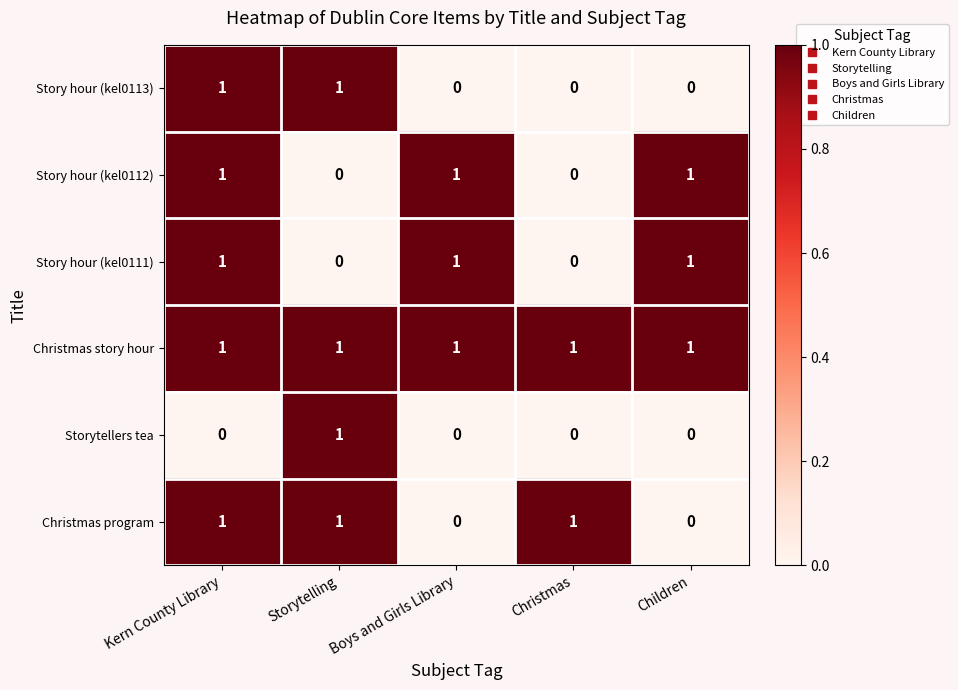

True or false: Storytellers tea has a value of 0 at Kern County Library.

True